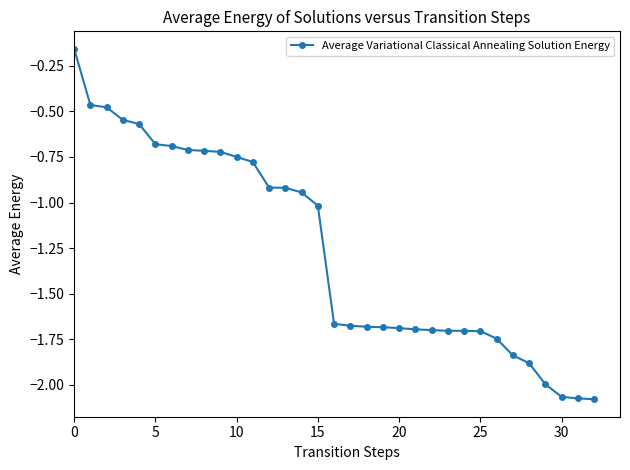

What is the sum of all values?

-41.7